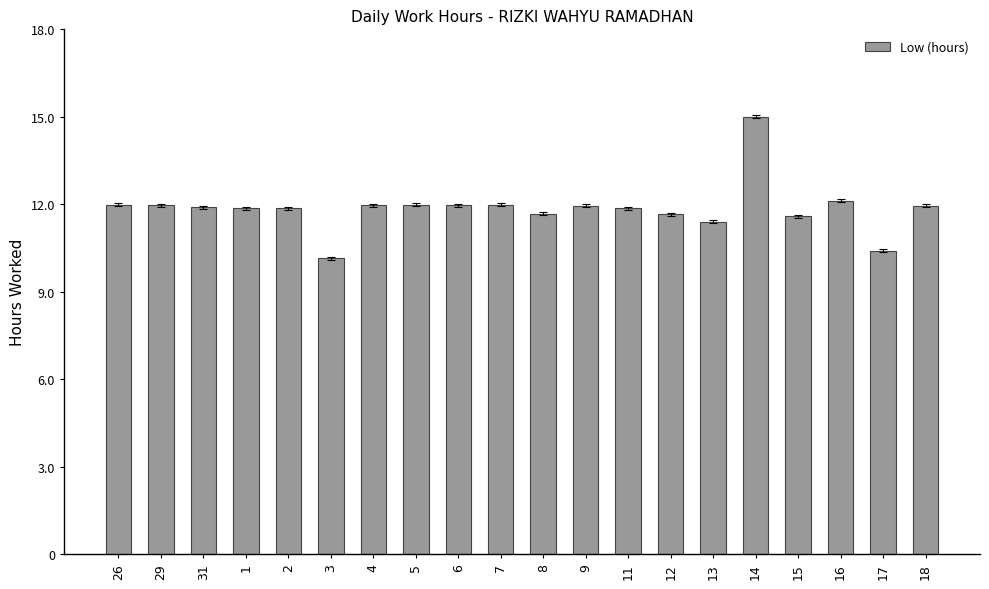

True or false: the data shows 12.0 at 7.

True